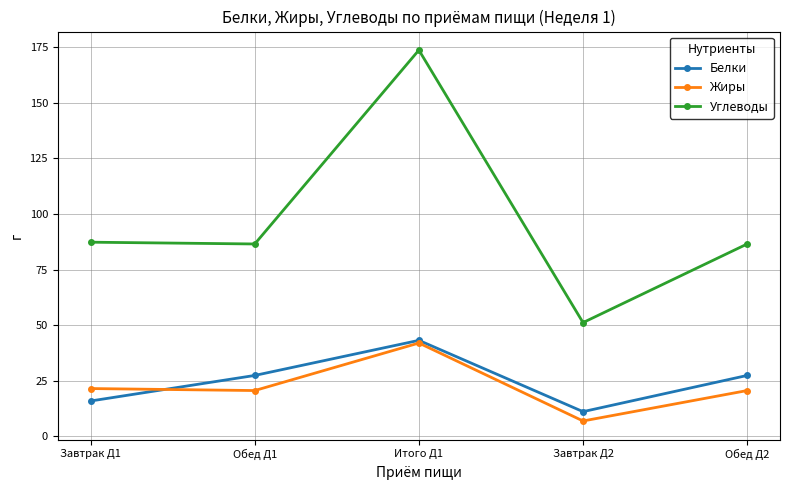

Reading right to left, list all the values displayed in this chart.

Белки: Обед Д2=27.3	Завтрак Д2=11.0	Итого Д1=43.1	Обед Д1=27.3	Завтрак Д1=15.8
Жиры: Обед Д2=20.5	Завтрак Д2=6.8	Итого Д1=41.9	Обед Д1=20.5	Завтрак Д1=21.4
Углеводы: Обед Д2=86.5	Завтрак Д2=51.1	Итого Д1=173.8	Обед Д1=86.5	Завтрак Д1=87.3